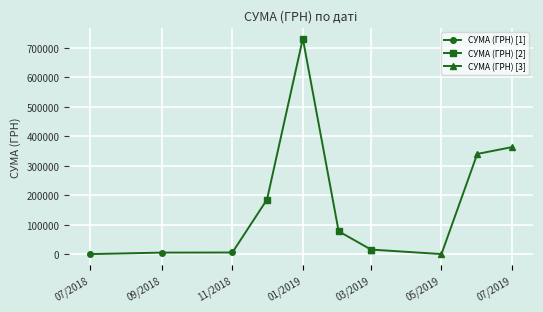

True or false: СУМА (ГРН) [1] has more than 1 points higher than both neighbors.

False